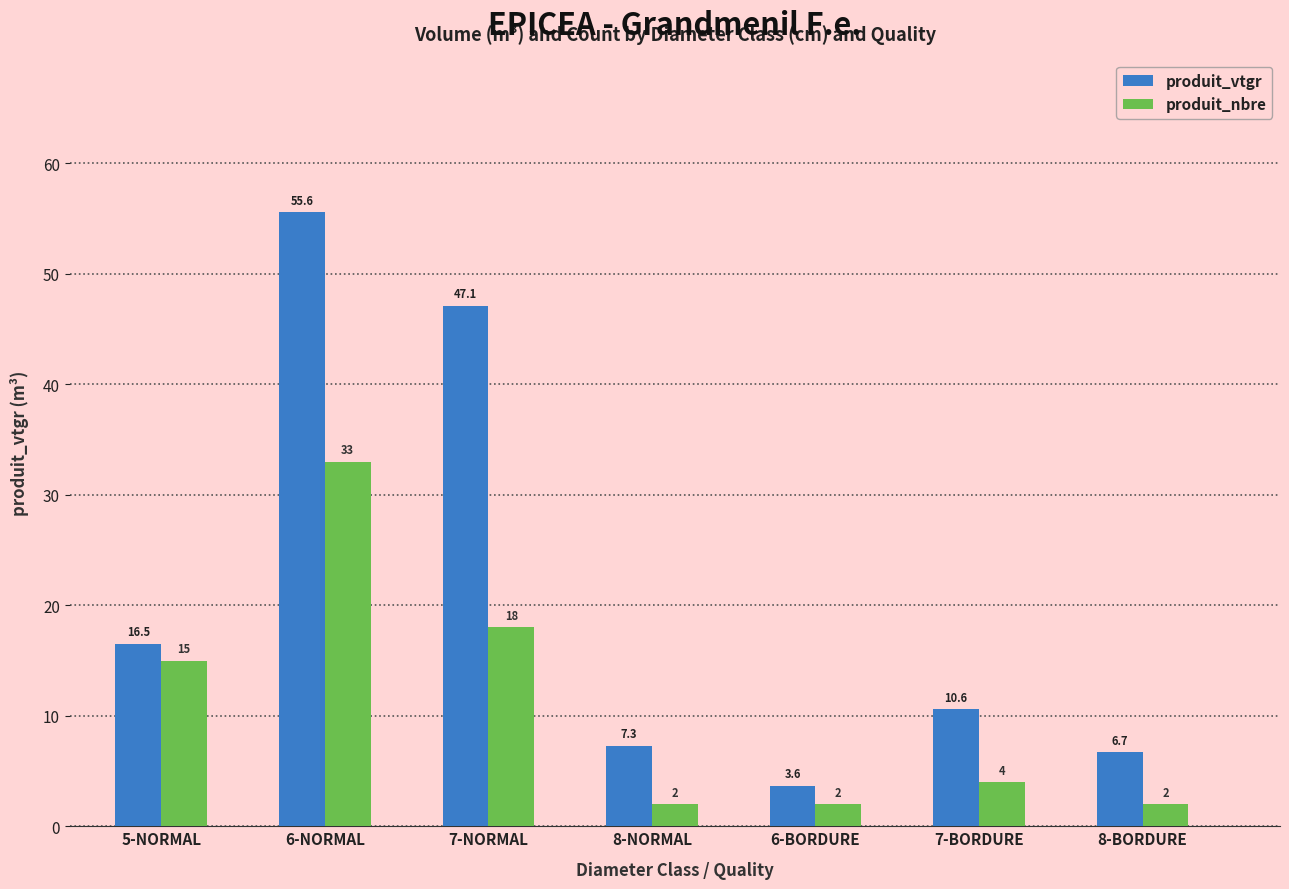

What is the lowest value of the produit_nbre series?

2.0